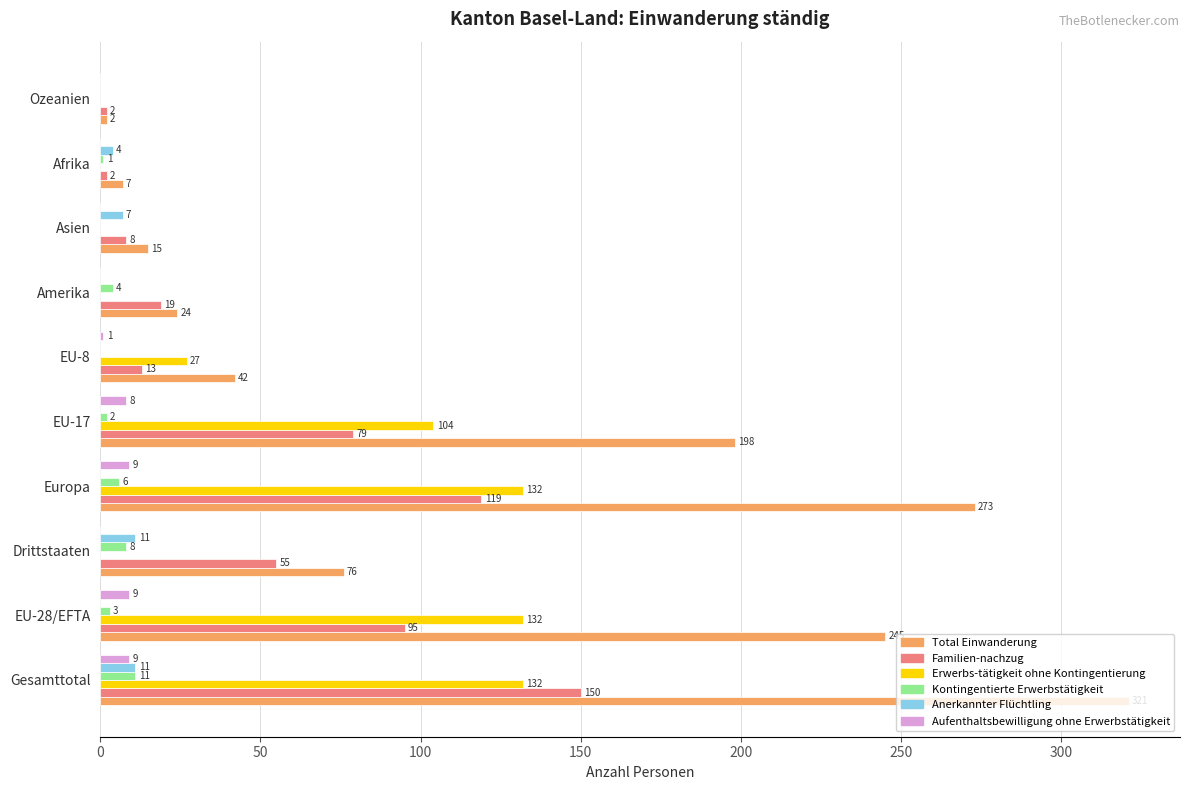

What is the maximum value shown in the chart?

321